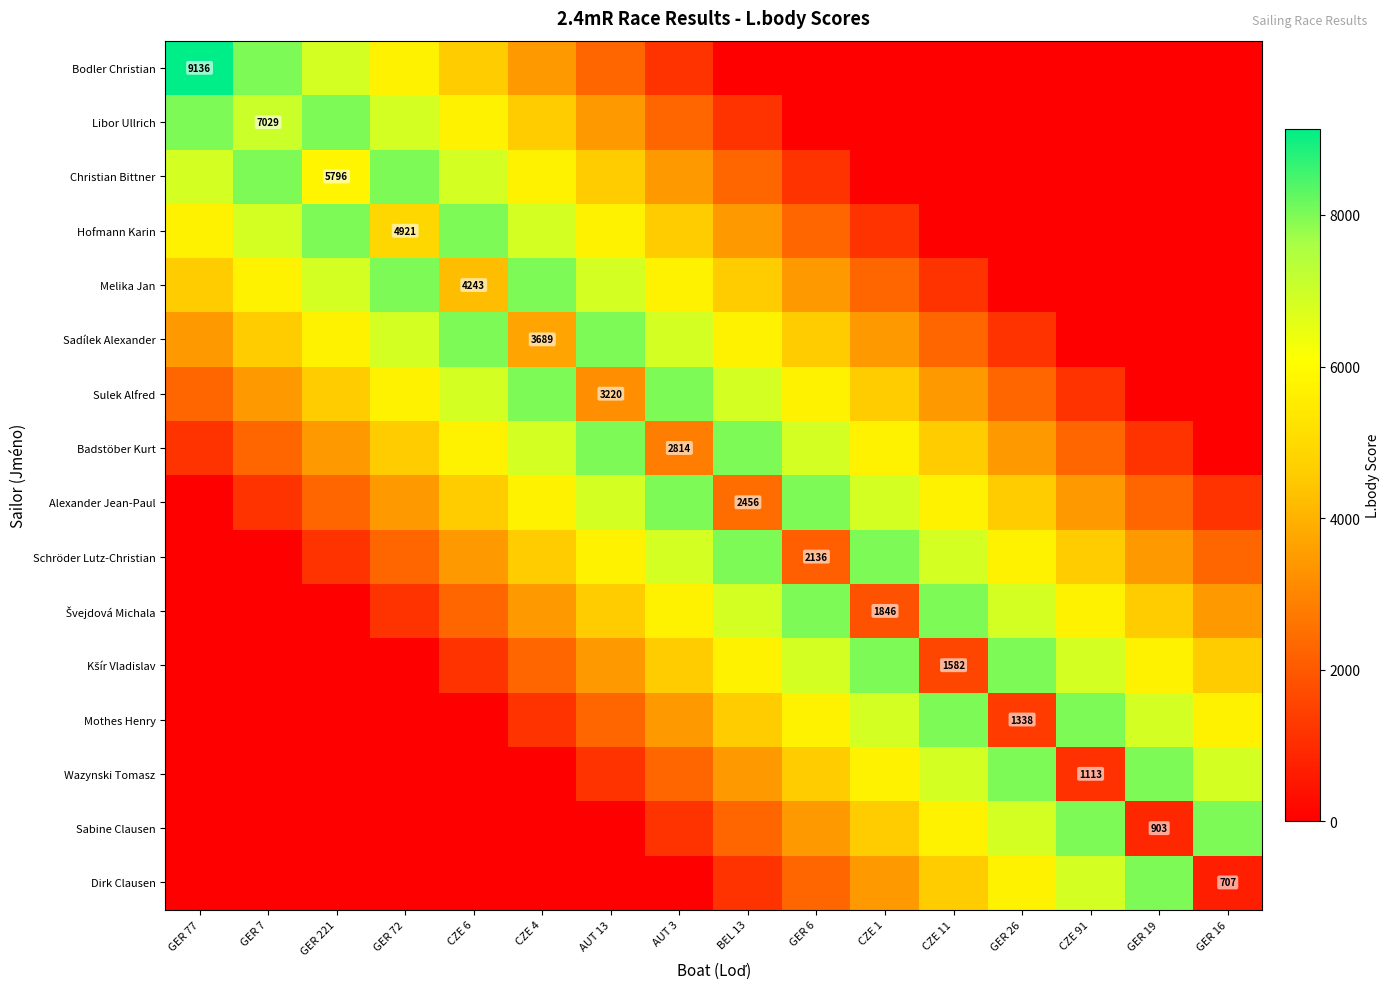

What is the sum of the Melika Jan values at CZE 91 and CZE 1?

2284